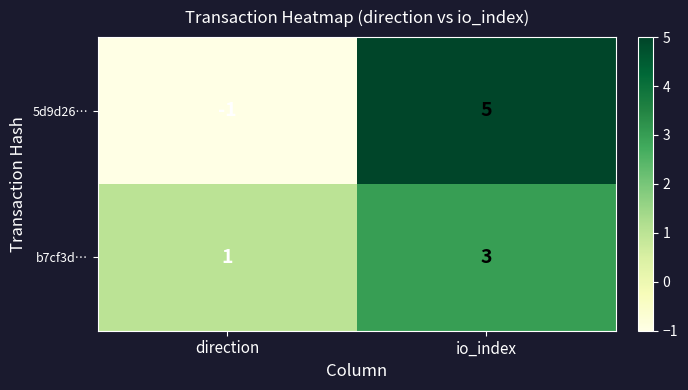

How many series are shown in this chart?

2